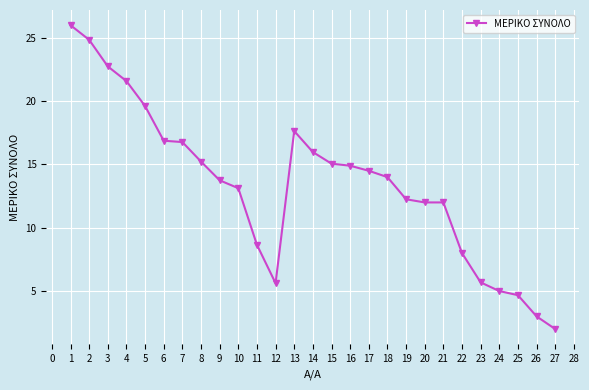

Approximately how many times larger is the value at 9 compared to 23?

2.4